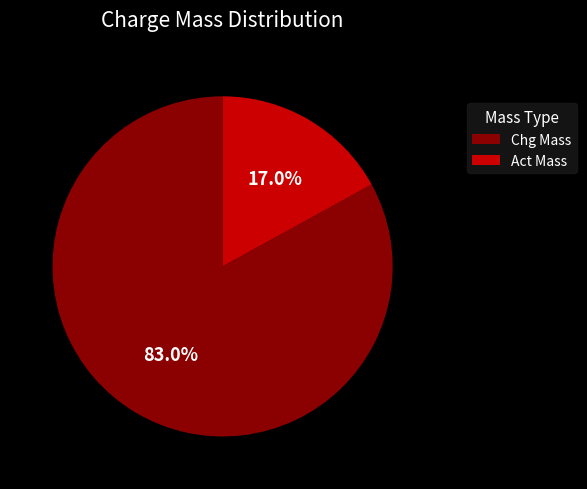

Is there any slice that represents more than half of the pie?

Yes